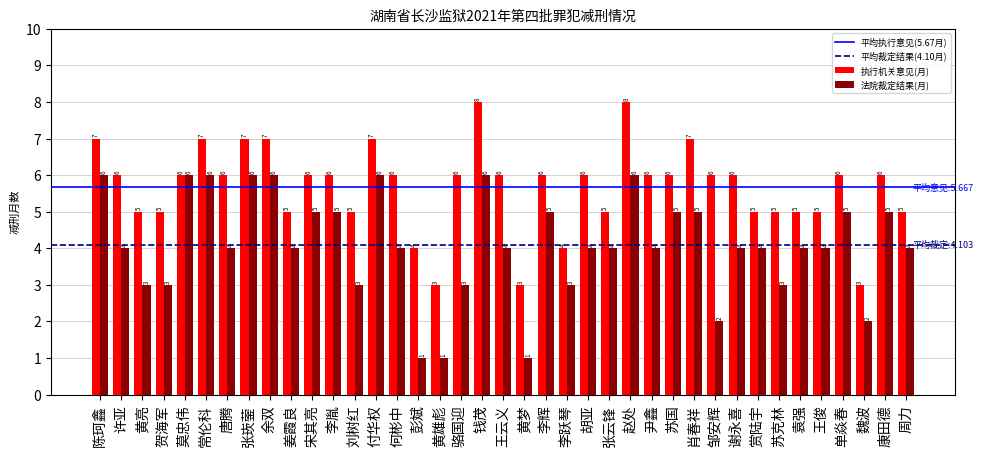

At which label does 执行机关意见(月) first exceed 6?

陈珂鑫